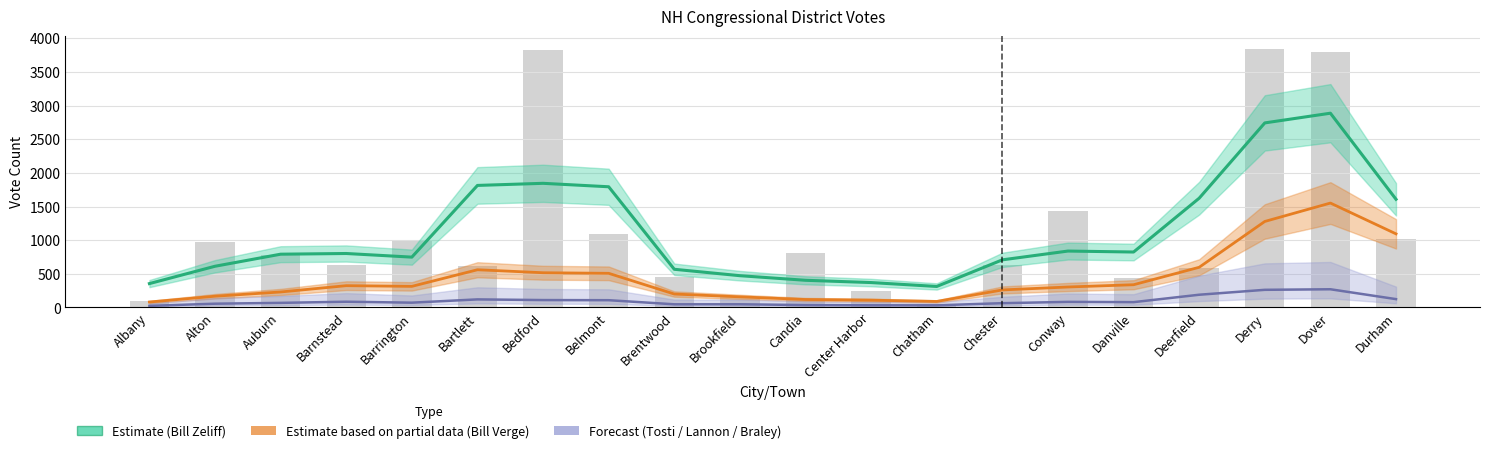

What is the difference between the maximum and second lowest values in the Paul J. Lannon series?

194